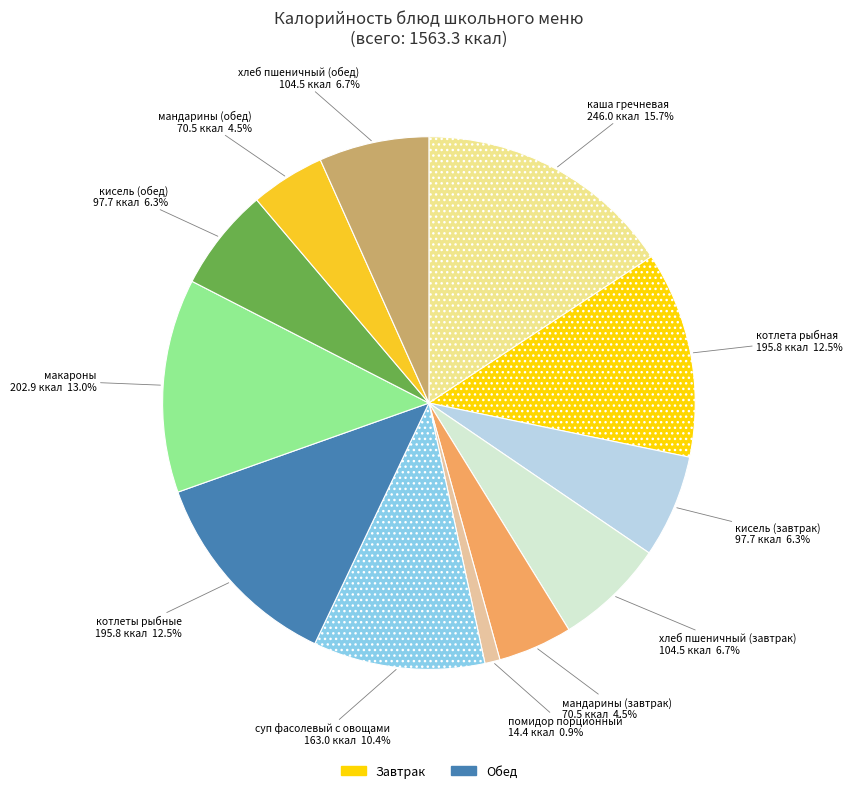

How many segments does this pie chart have?

12